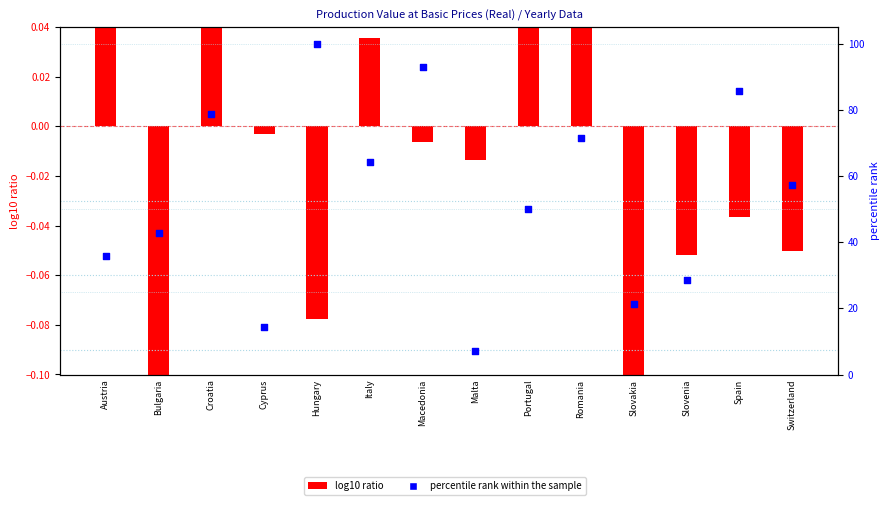

Which series contains the lowest Y value?

log10 ratio